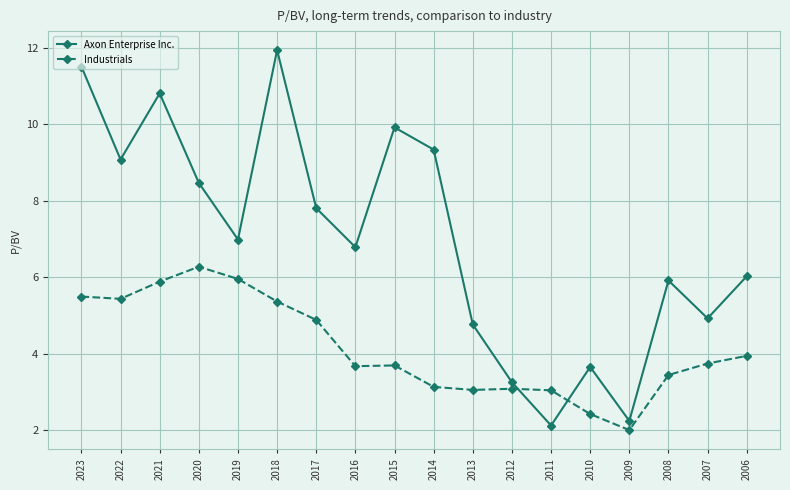

Which series has the widest spread of values?

Axon Enterprise Inc.